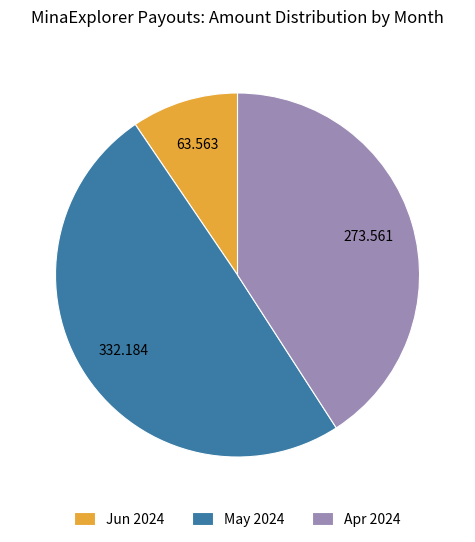

Count the number of slices in the pie.

3